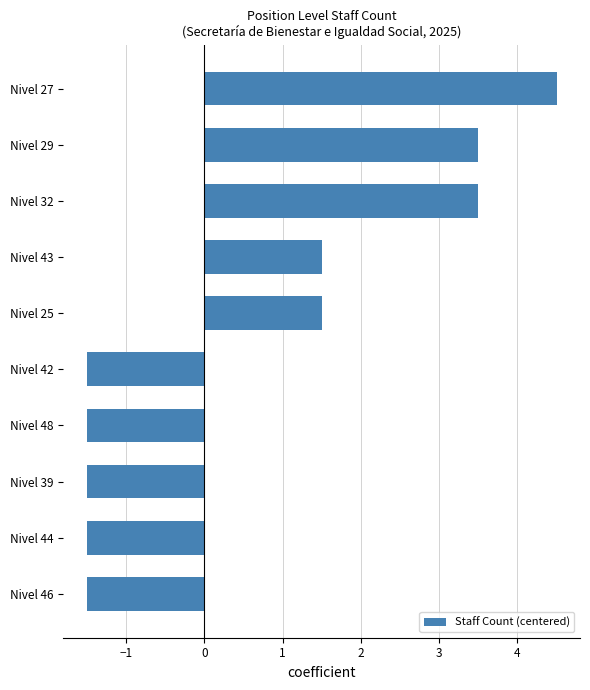

Between Nivel 29 and Nivel 44, which is larger?

Nivel 29